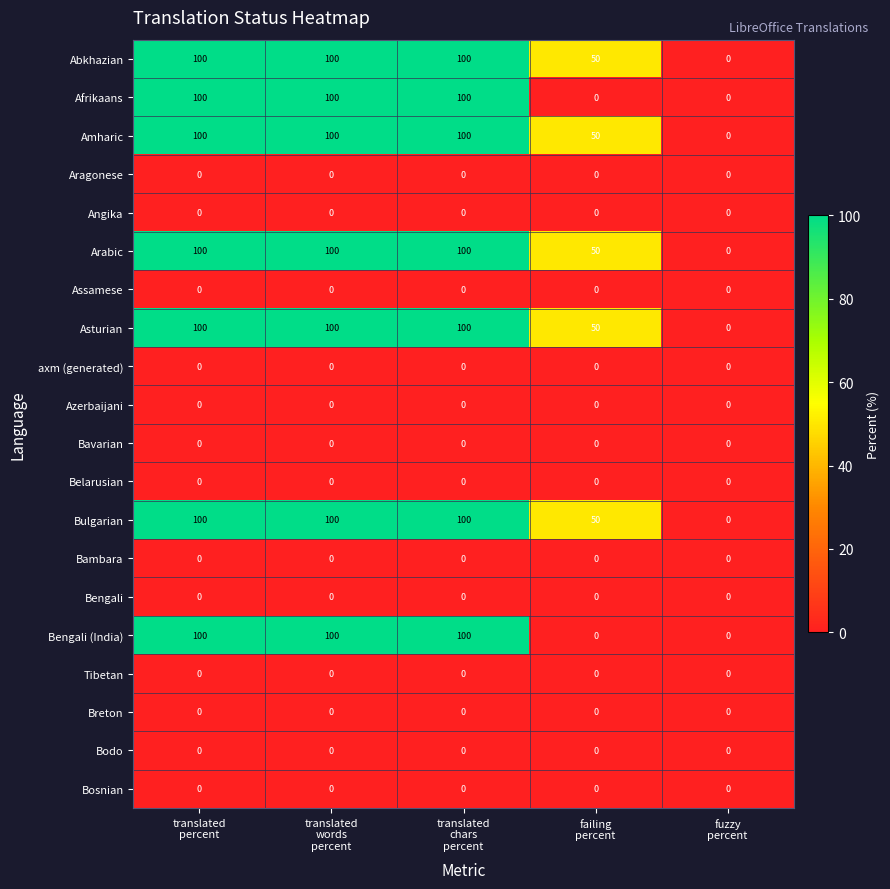

What is the greatest value displayed?

100